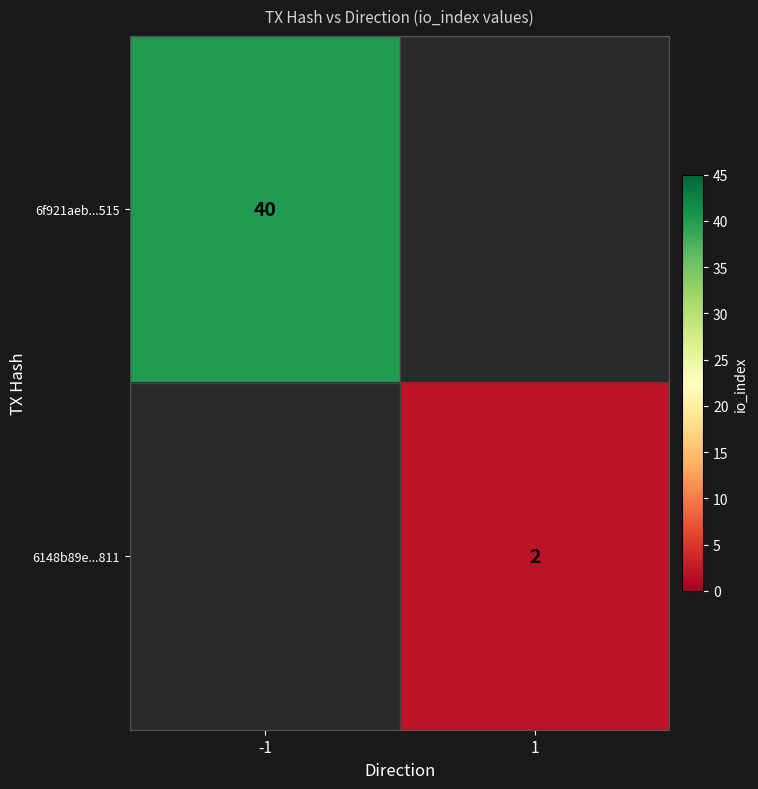

Which category has the lowest value across all series?

1